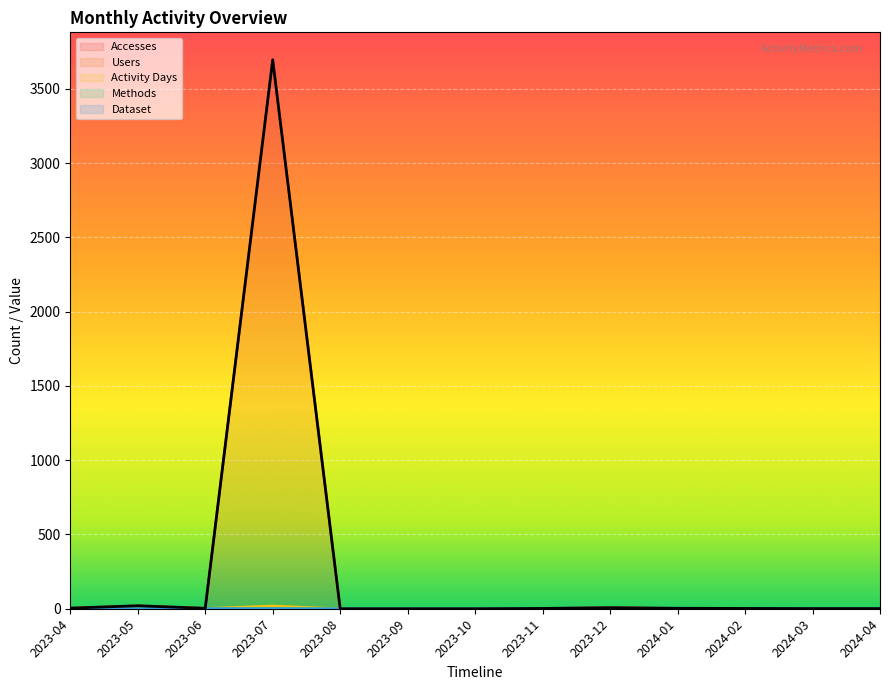

Which series changed the most between 2023-04 and 2023-07?

Accesses